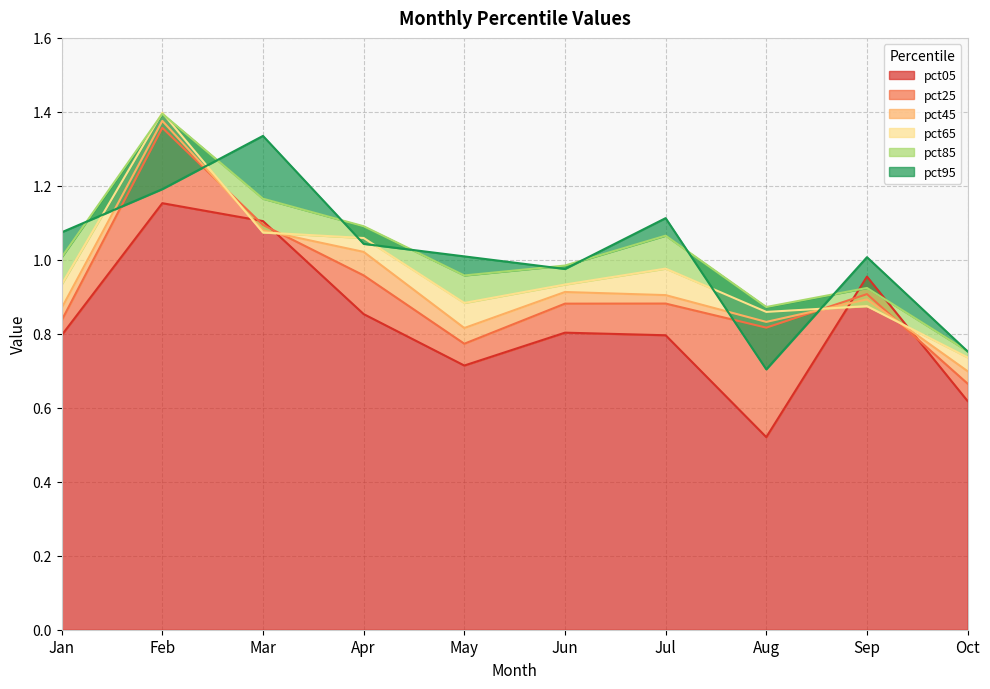

At which label does pct05 reach its peak?

Feb